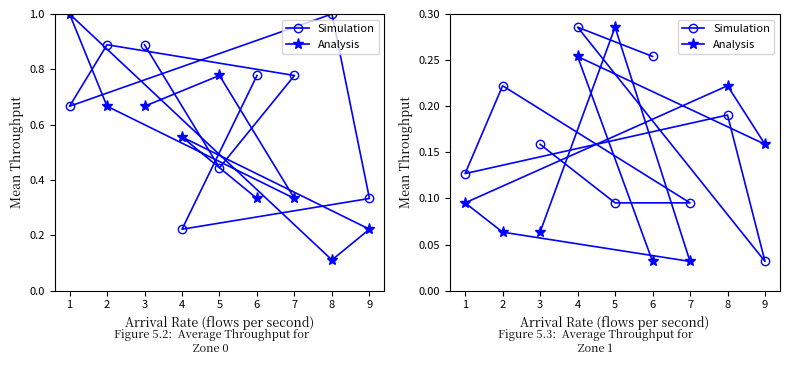

Which series changed the most between 7 and 9?

Analysis